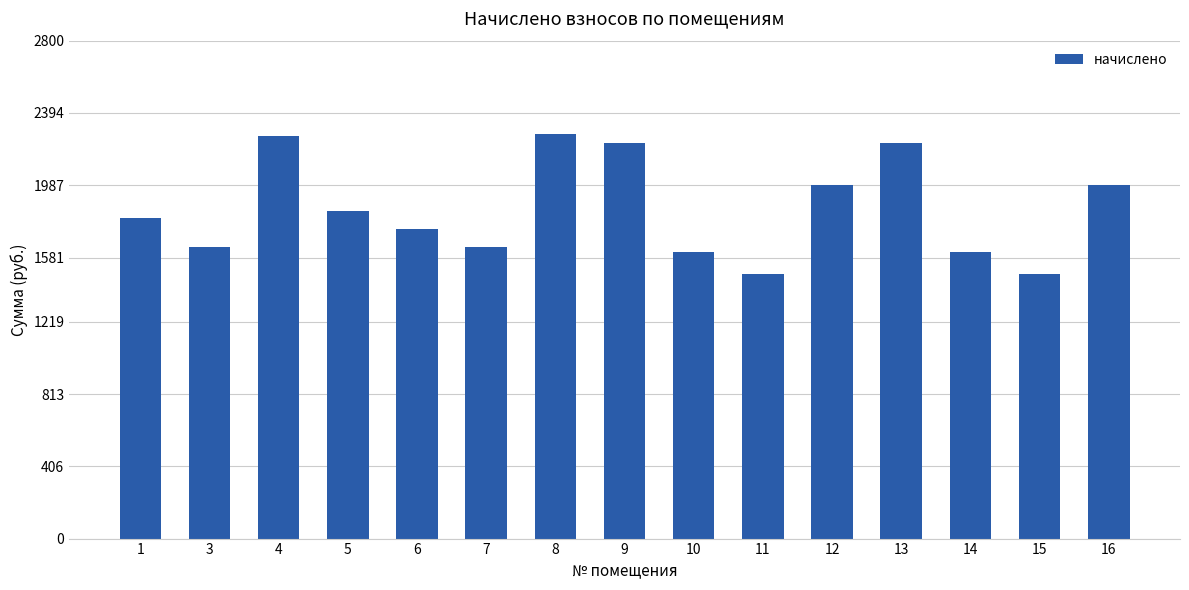

What is the difference between the values at 15 and 7?

154.0